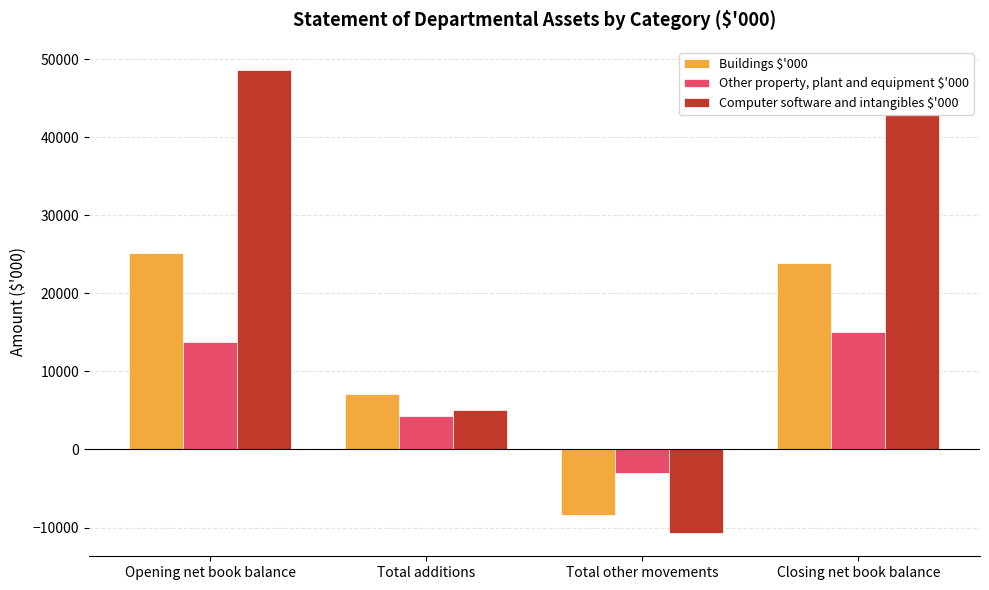

List the series in order of their peak value, lowest first.

Other property, plant and equipment $'000, Buildings $'000, Computer software and intangibles $'000